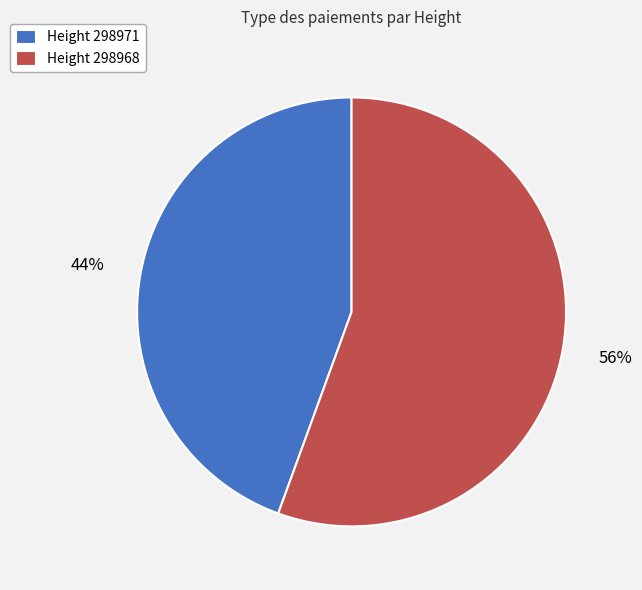

Do Height 298968 and Height 298971 together represent more than half of the pie?

Yes